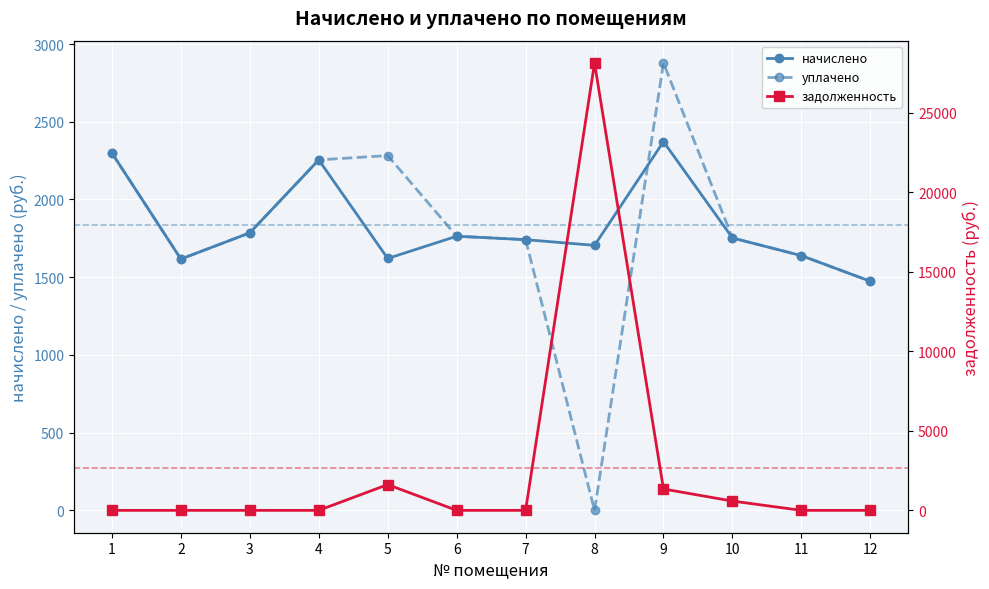

How many data points in начислено are less than 1752?

6